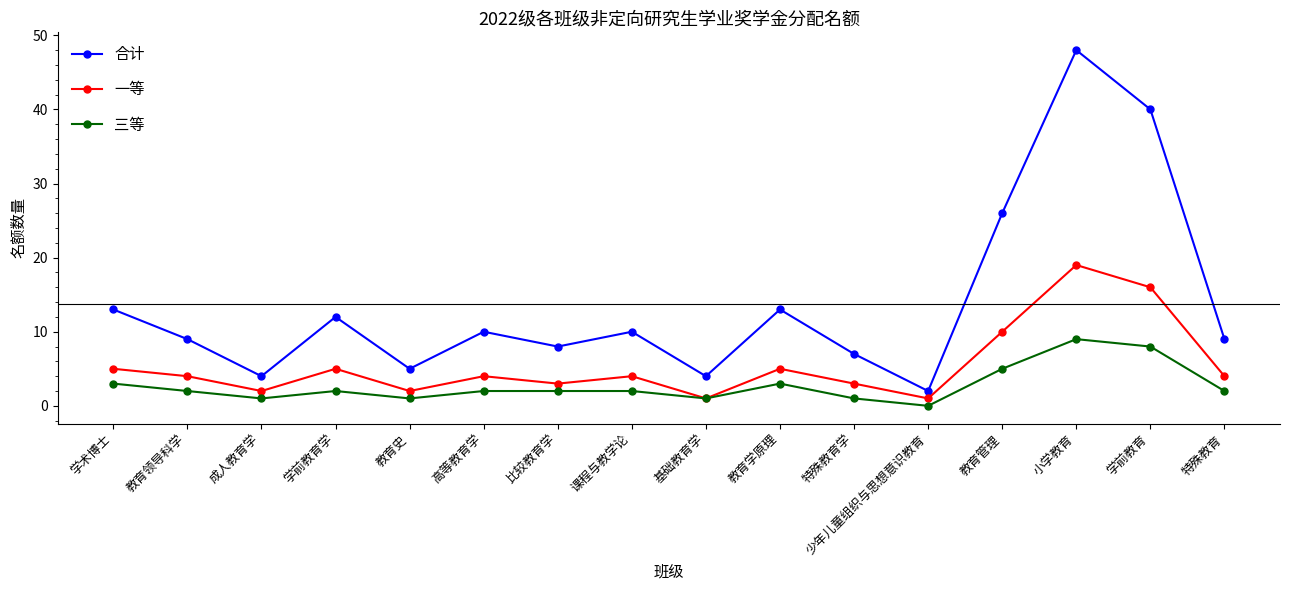

True or false: 合计 has a value of 4 at 基础教育学.

True